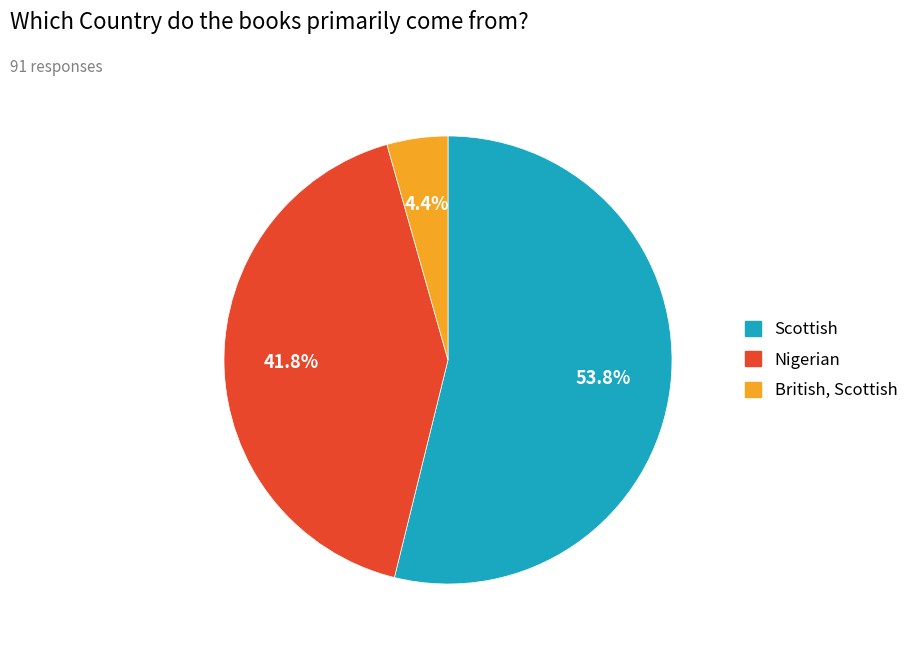

Is it true that Scottish is 54% of the pie?

True